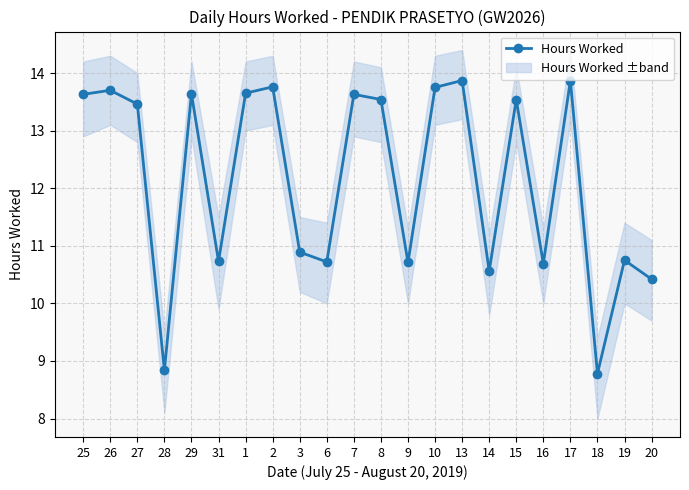

The chart shows a value of 19.6 at 26. True or false?

False